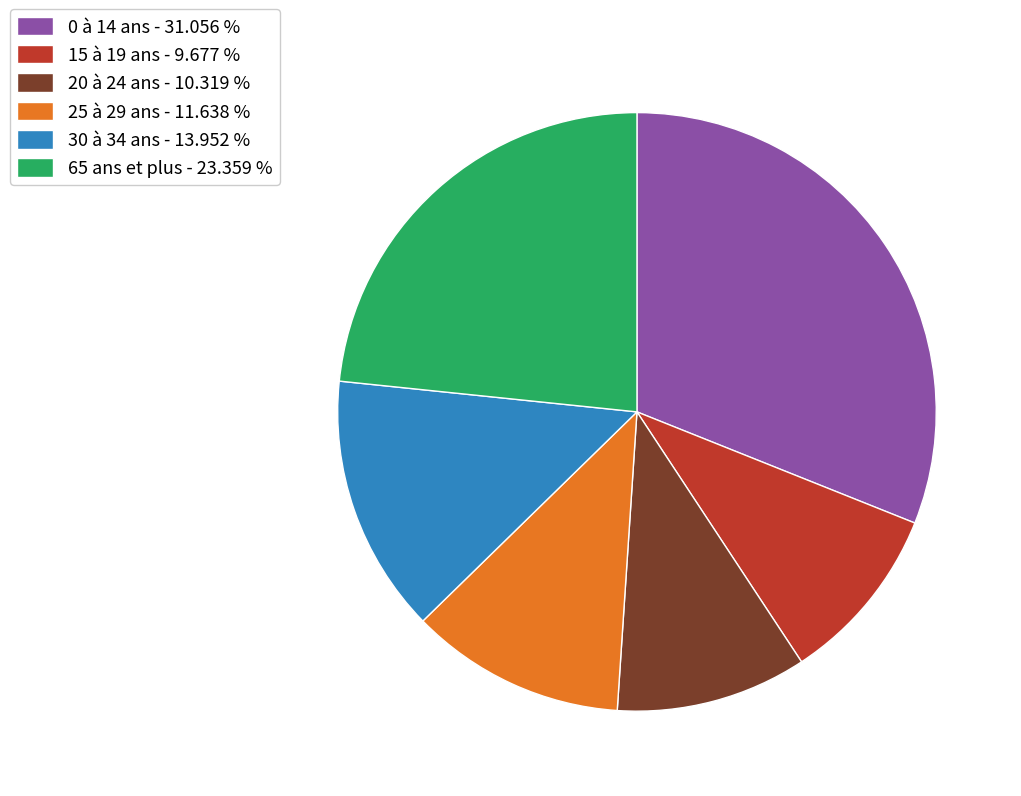

Which slice is the smallest?

15 à 19 ans